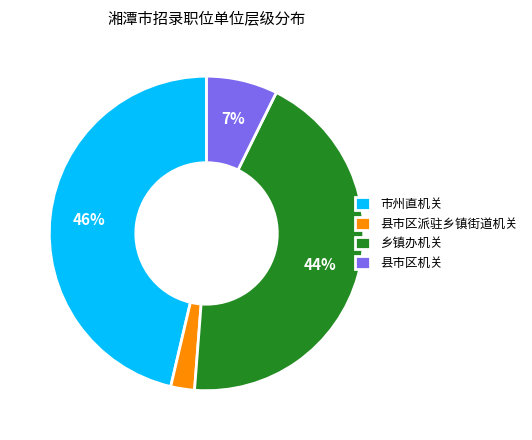

Is there a majority slice in this chart?

No